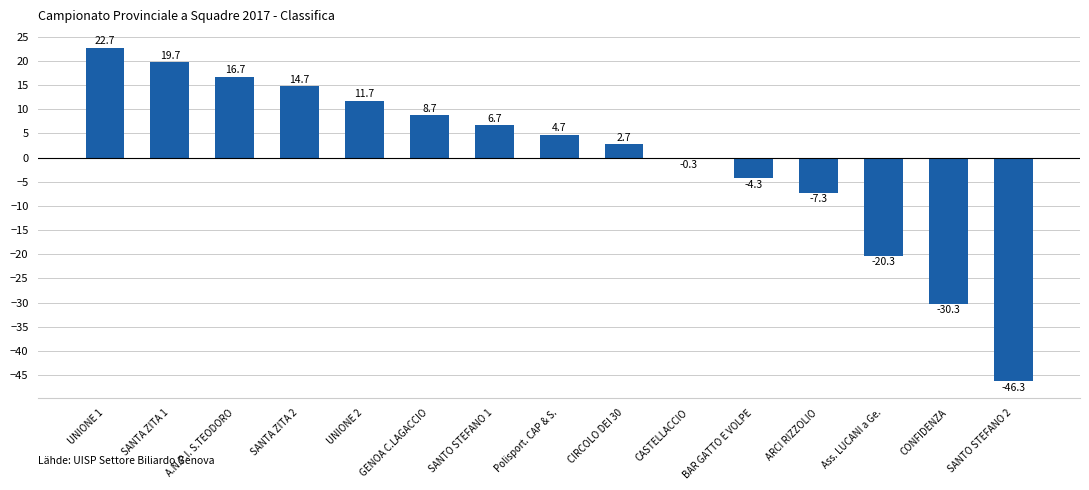

Reading right to left, list all the values displayed in this chart.

-46.3	-30.3	-20.3	-7.3	-4.3	-0.3	2.7	4.7	6.7	8.7	11.7	14.7	16.7	19.7	22.7